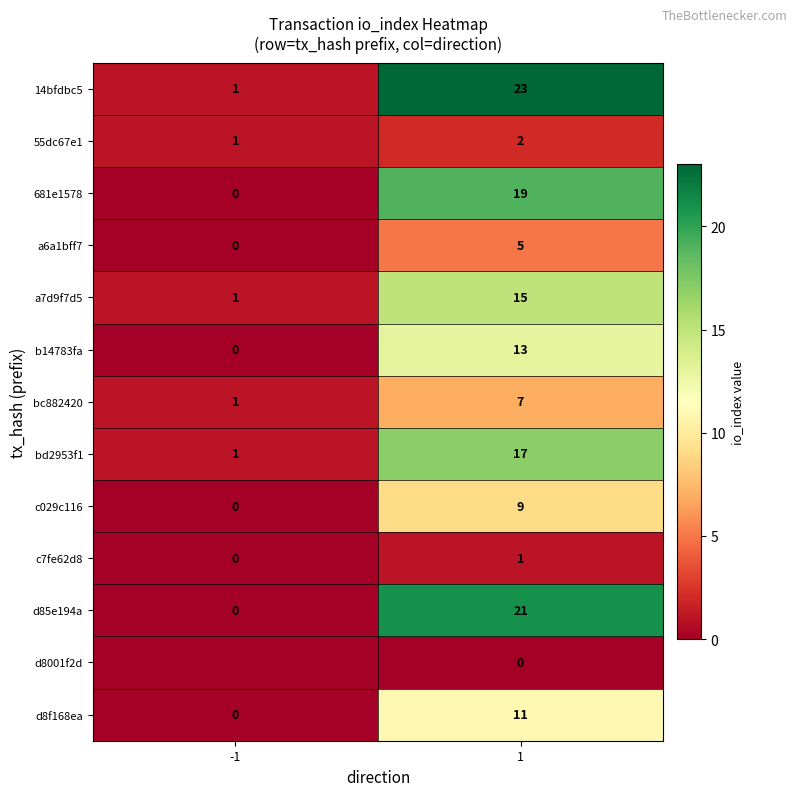

Count the 681e1578 values in the range 0 to 19.

2